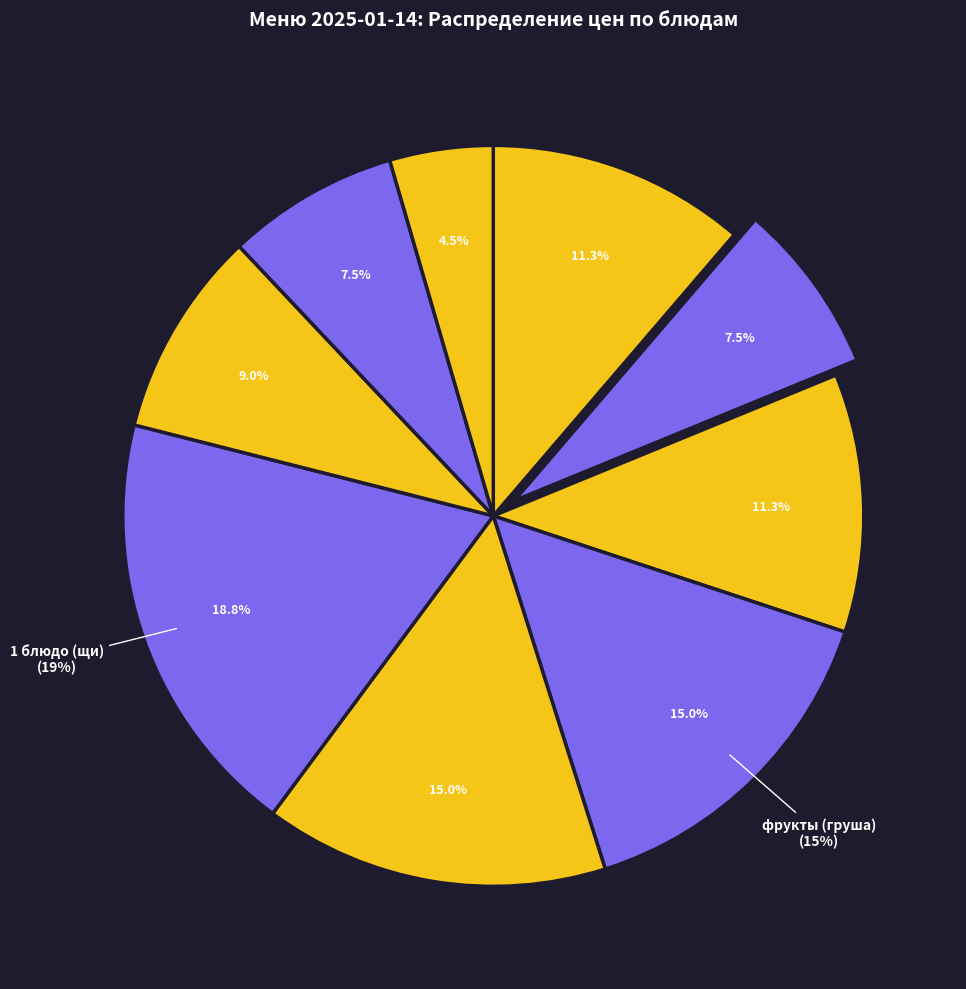

Combined, do хлеб (бутерброды) and закуска (салат свекольный) account for over 50%?

No